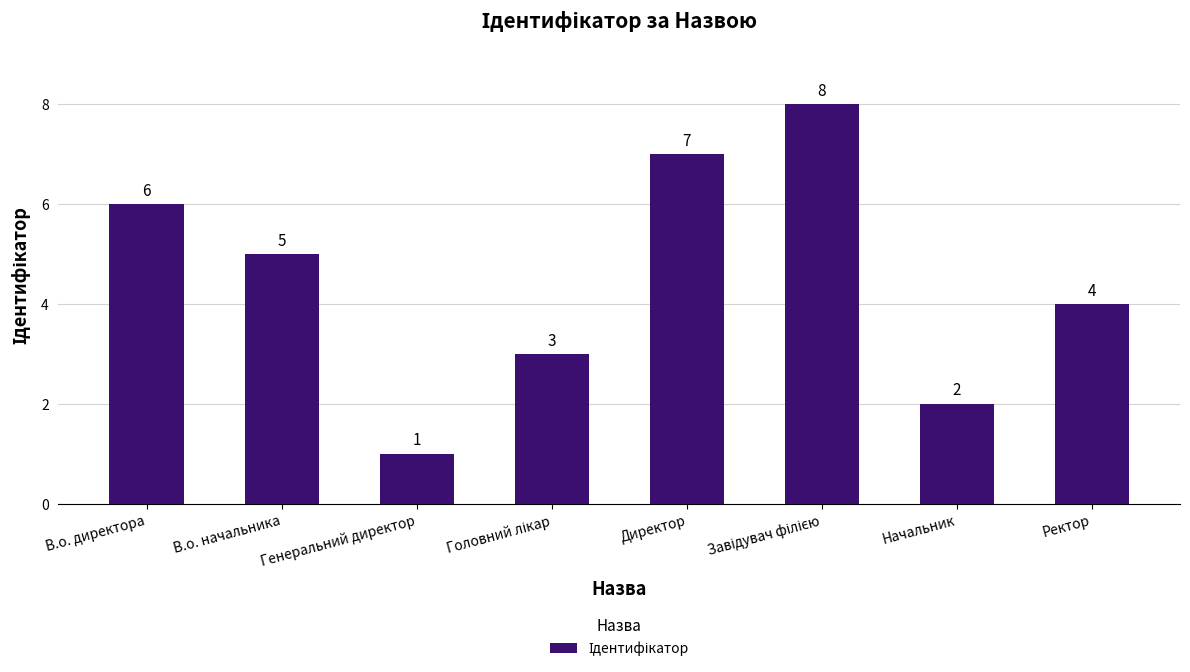

How many values are between 3 and 7?

5